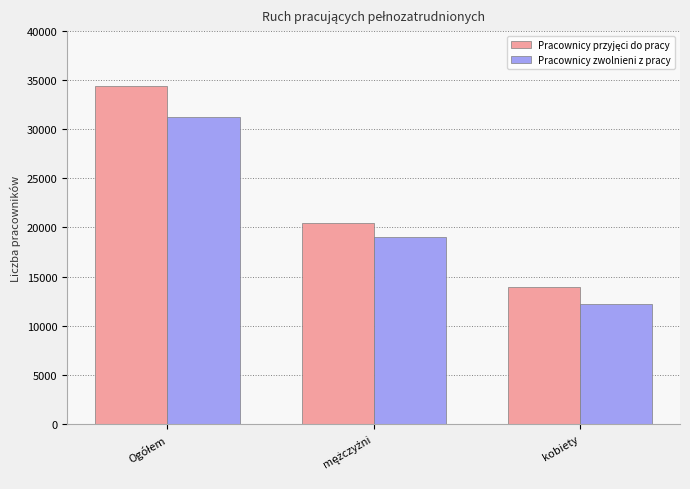

What is the smallest value displayed?

12163